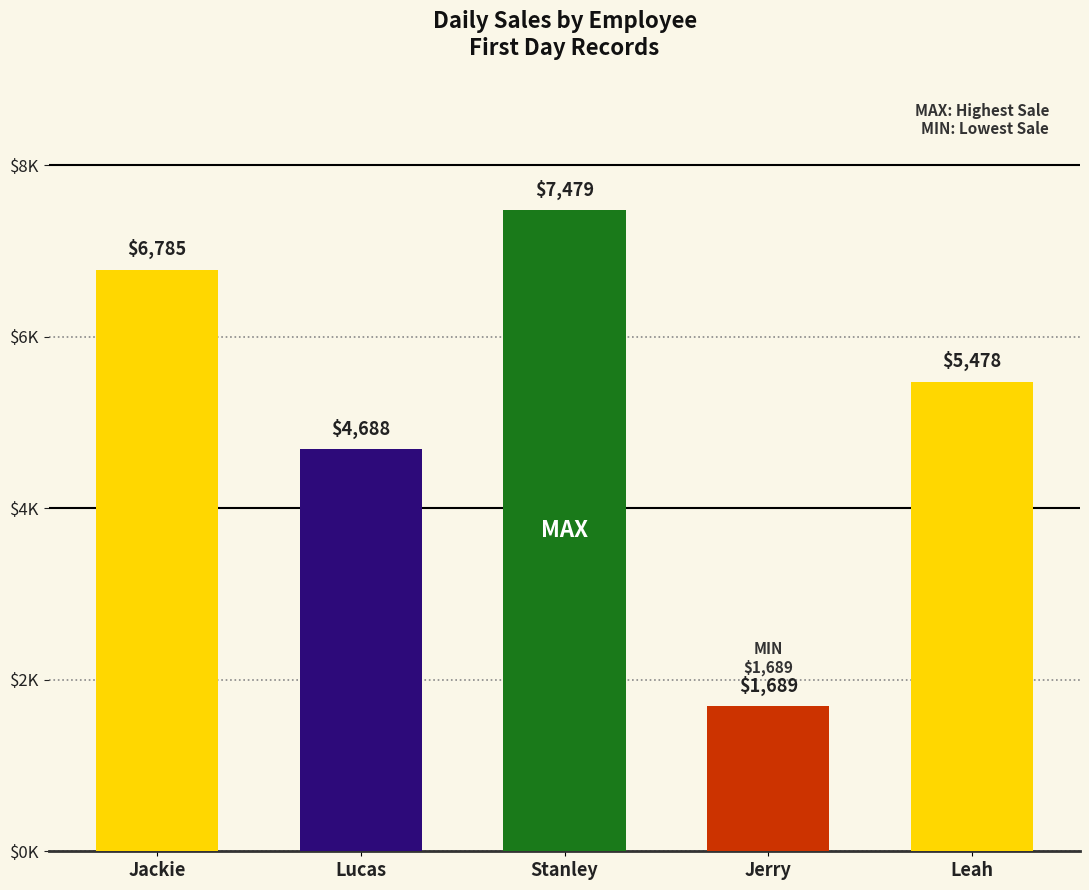

What is the maximum value shown in the chart?

7479.0